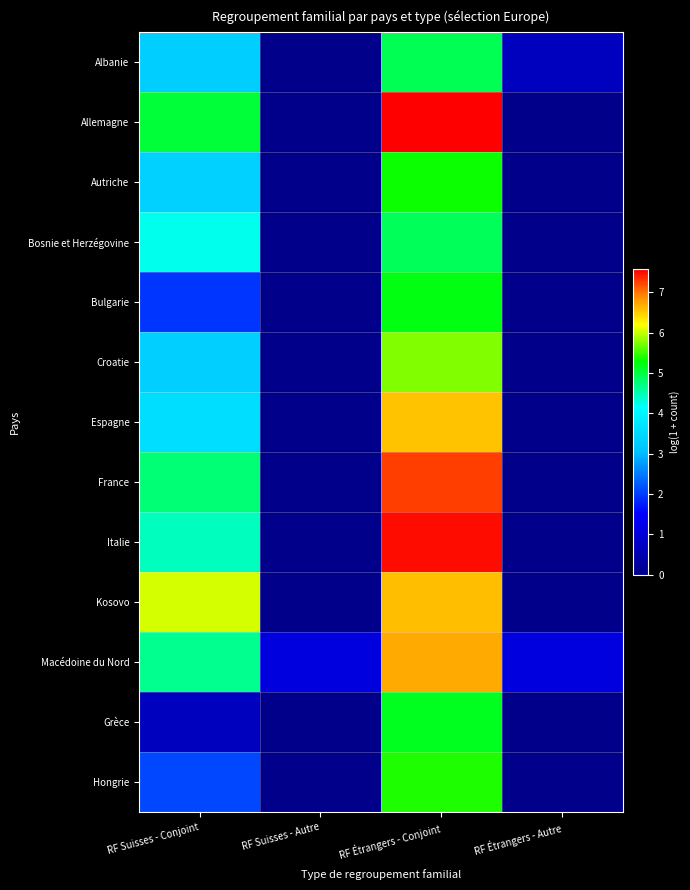

What is the spread (max minus min) of values at RF Suisses - Conjoint?

5.4